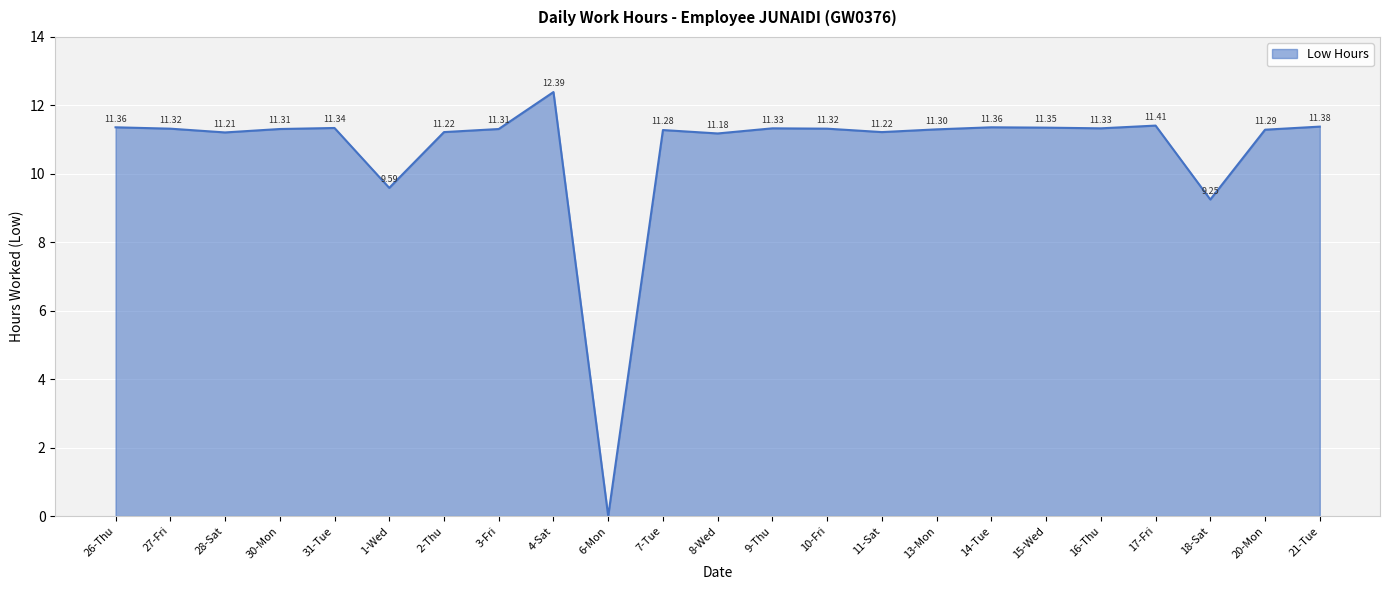

What is the difference between the maximum and minimum values?

12.4